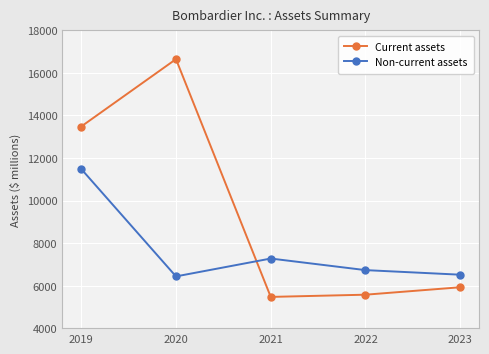

True or false: Current assets and Non-current assets cross at least once.

True